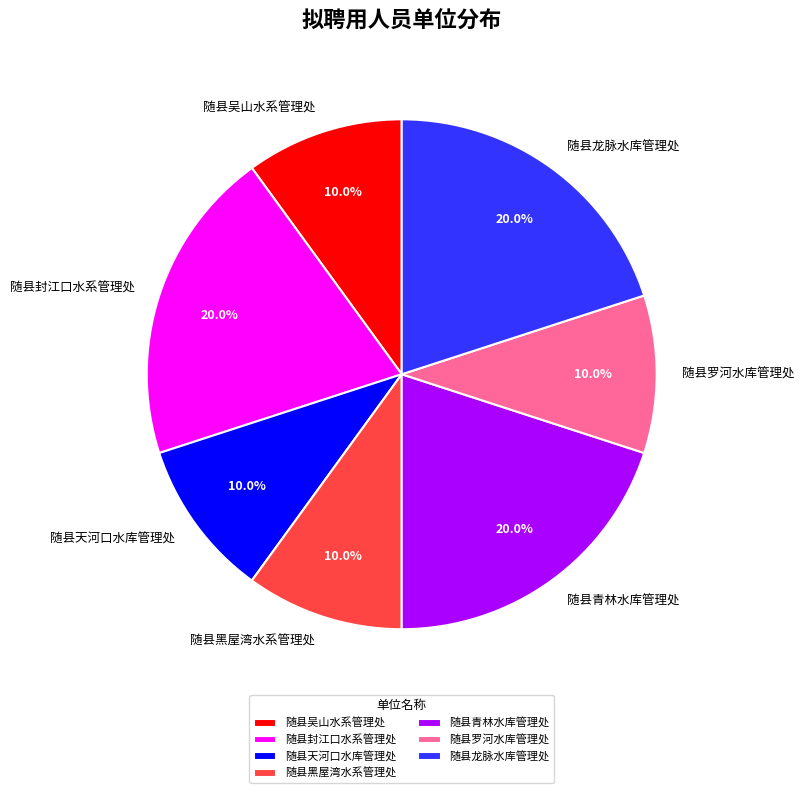

To the nearest percent, what portion does 随县吴山水系管理处 represent?

10%